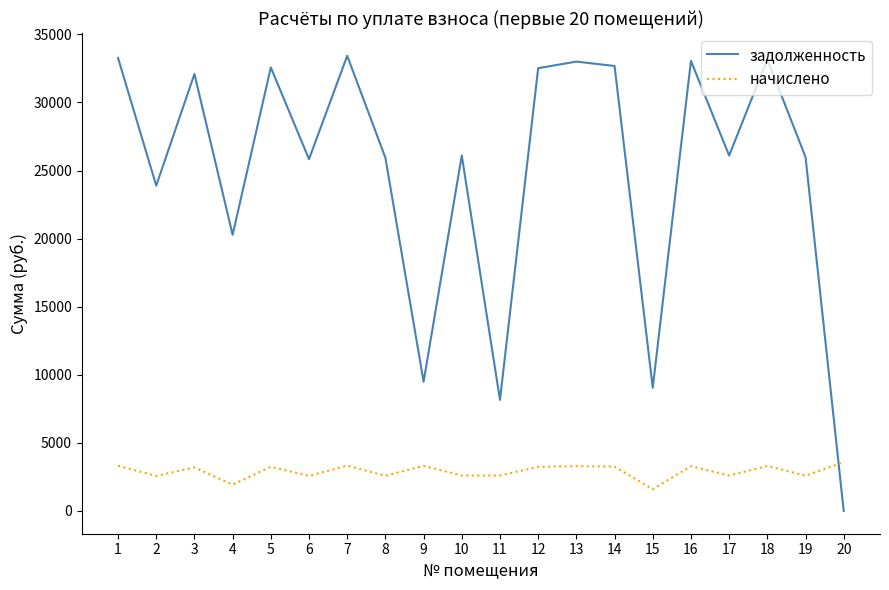

Where is the first local maximum for задолженность?

3